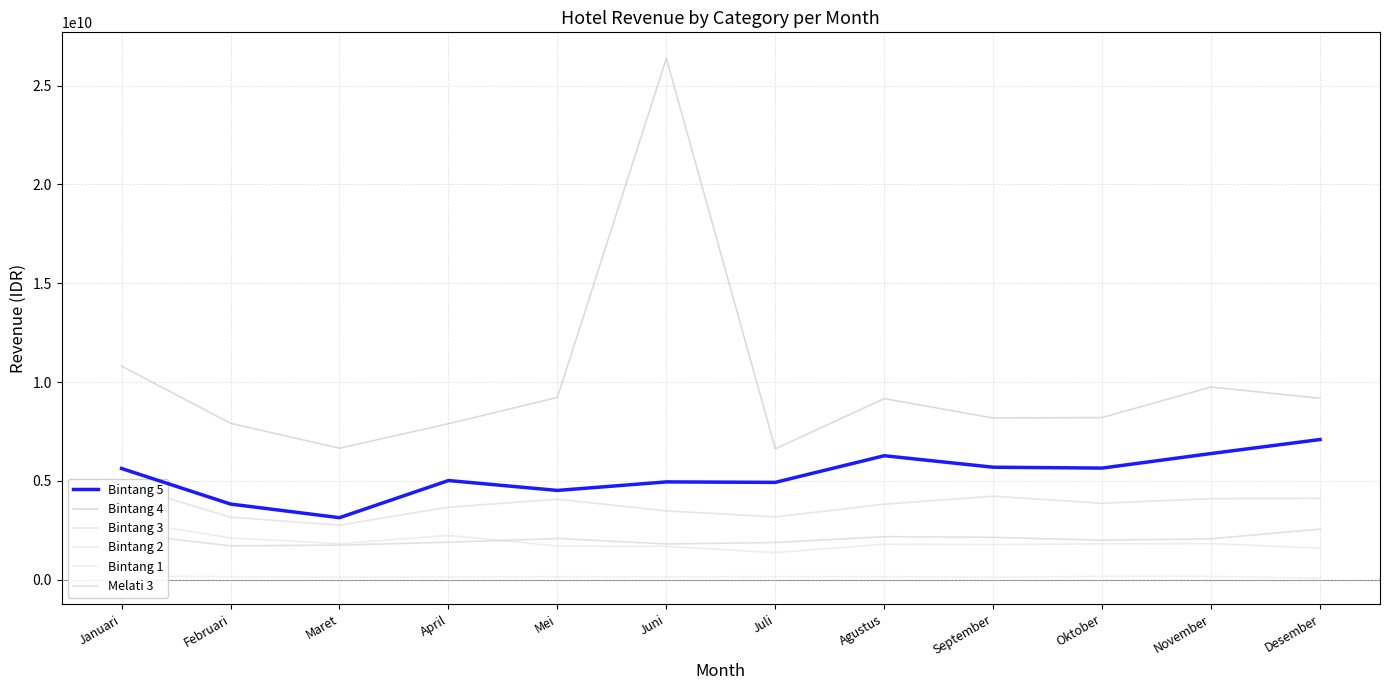

The value of Bintang 5 at Juli is 4923755474. True or false?

True